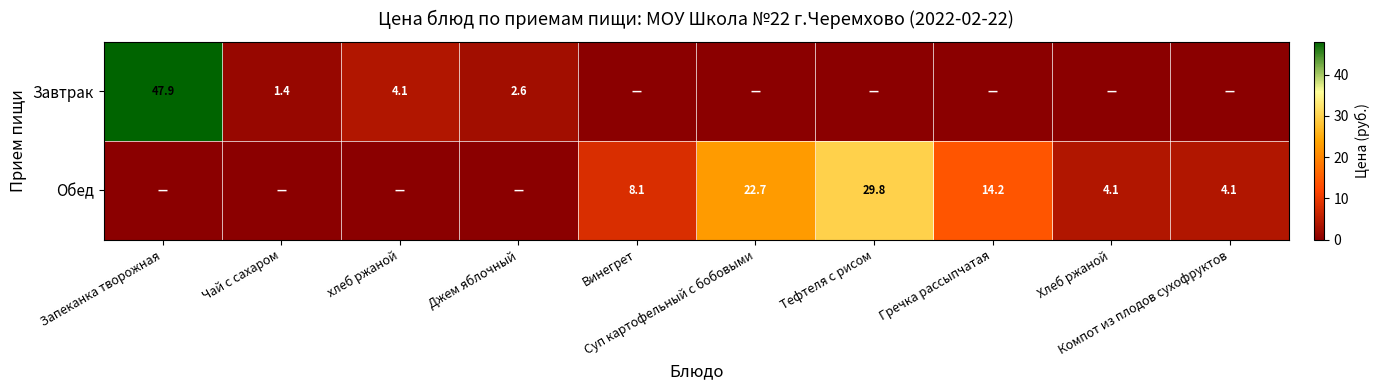

At how many categories does at least one series exceed 0?

10